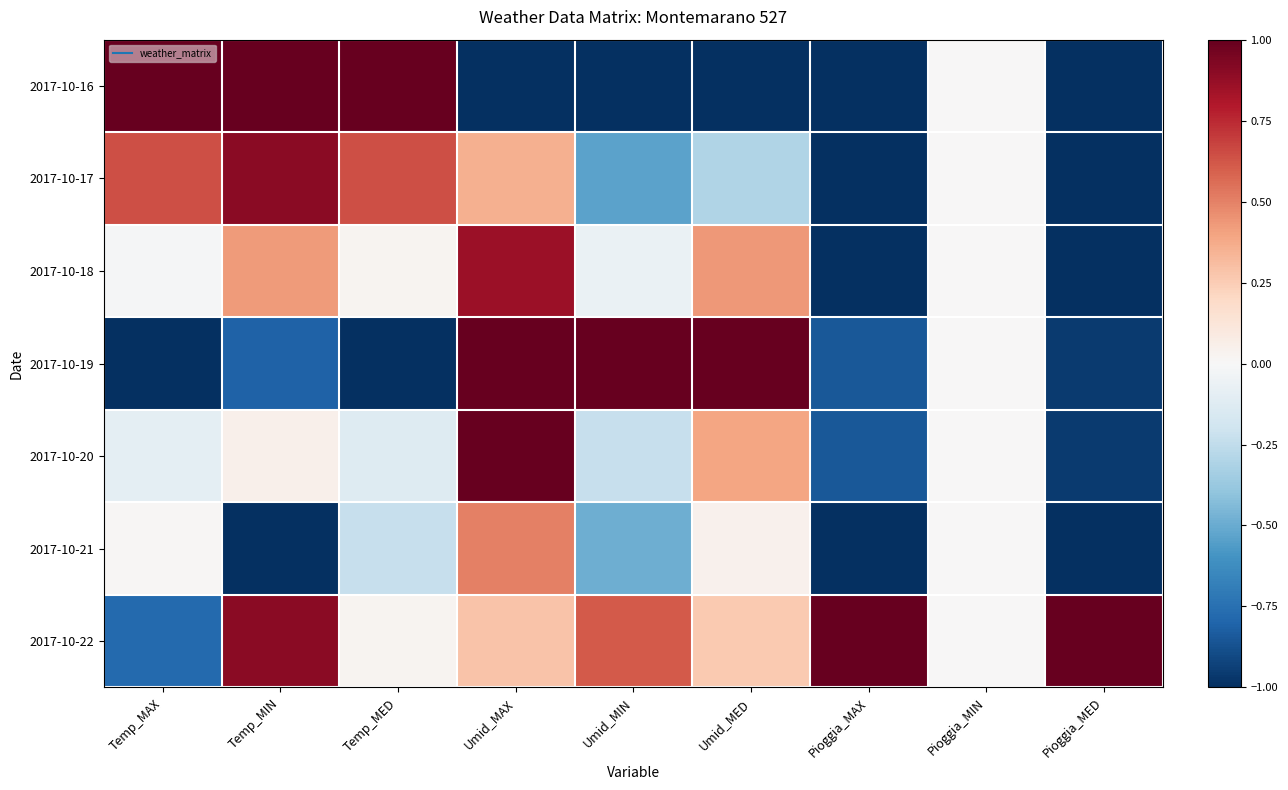

Rank the series at Pioggia_MIN from highest to lowest value.

2017-10-16, 2017-10-17, 2017-10-18, 2017-10-19, 2017-10-20, 2017-10-21, 2017-10-22